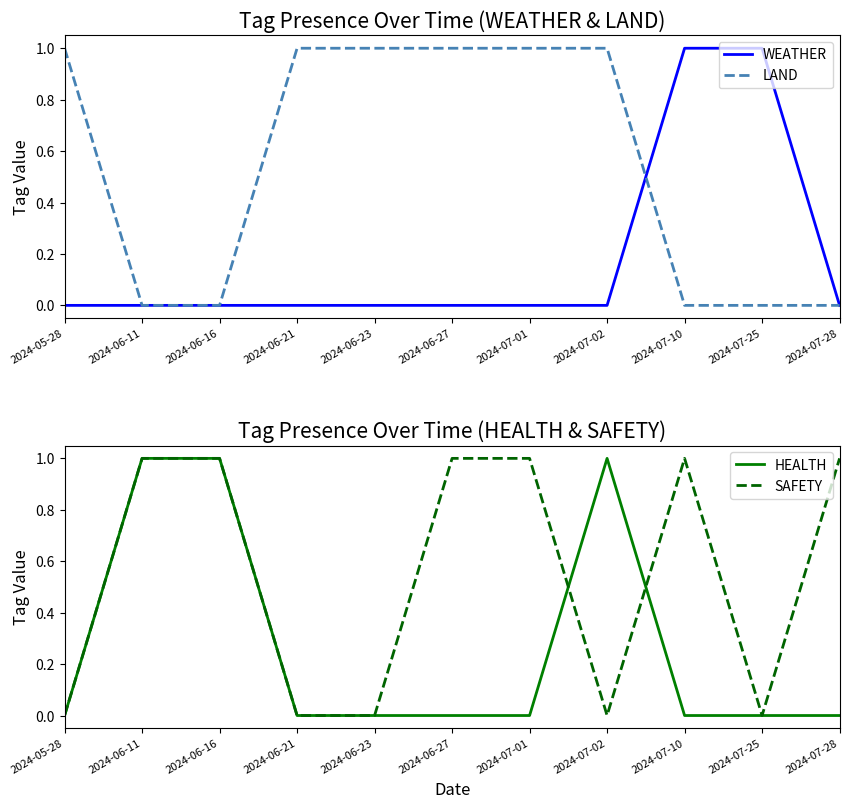

What is the value of the SAFETY point at the 11th from the left?

1